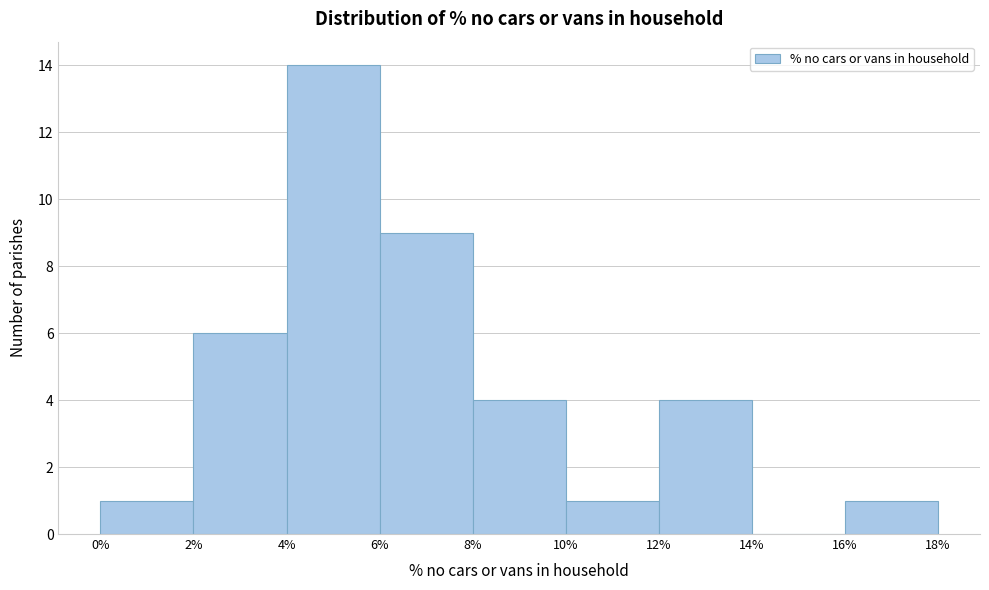

Reading left to right, list every bar in this chart as the range it spans on the x-axis followed by its height. The values are not printed on the chart, so give them approximately, as read against the axis.

0% to 2%: 1
2% to 4%: 6
4% to 6%: 14
6% to 8%: 9
8% to 10%: 4
10% to 12%: 1
12% to 14%: 4
14% to 16%: 0
16% to 18%: 1